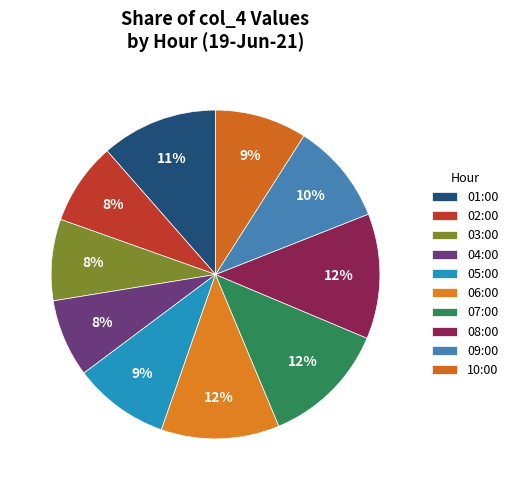

How many segments does this pie chart have?

10